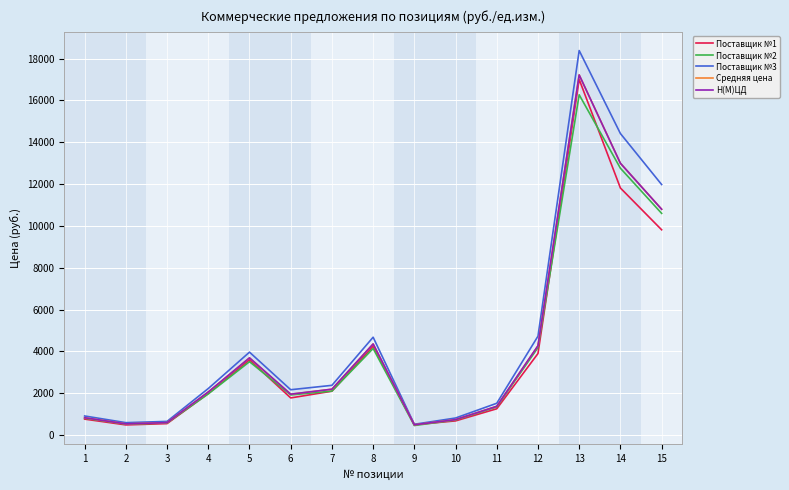

Is this an area chart (filled region under the line)?

No